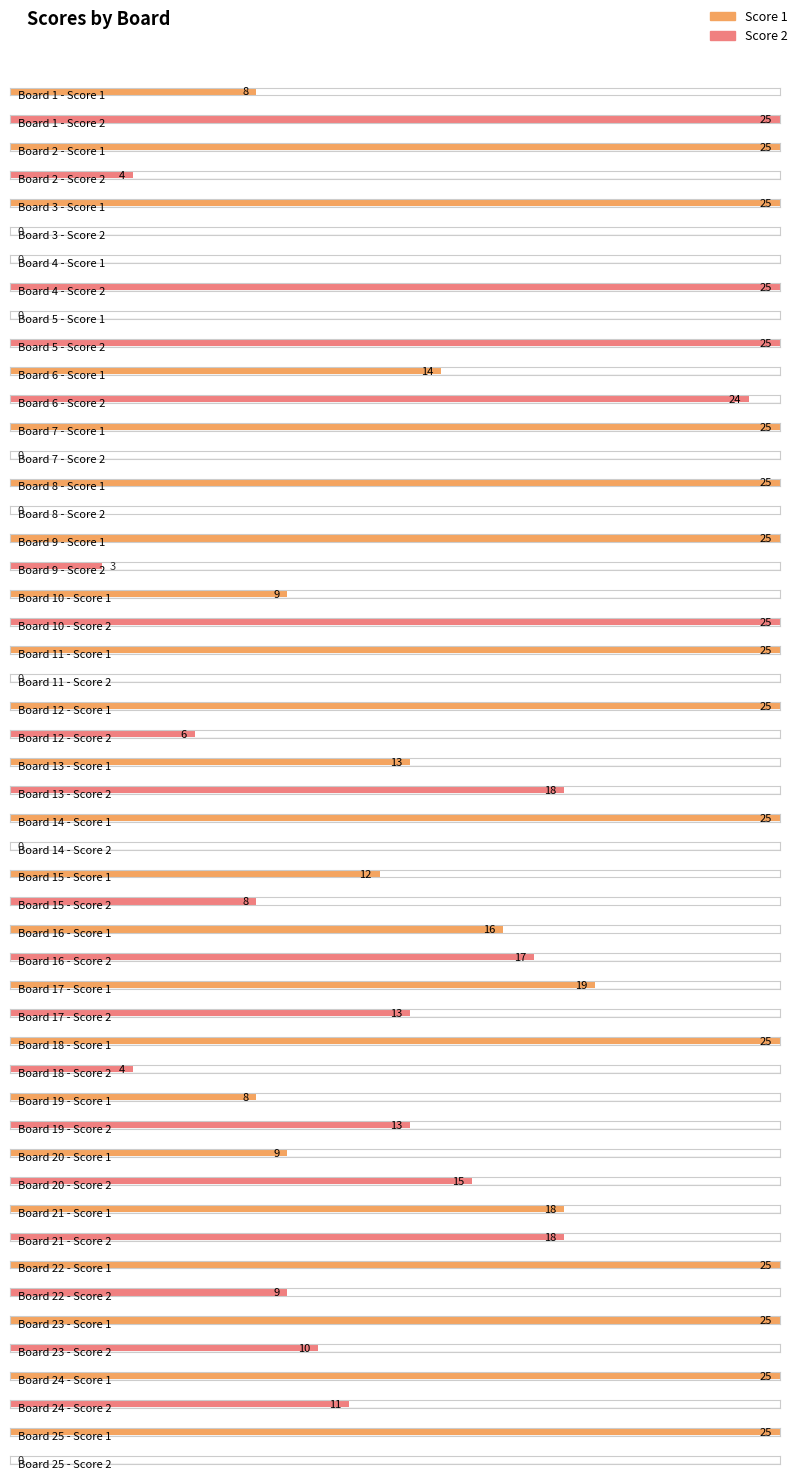

At 11, list the series in order from largest to smallest.

Score 1, Score 2